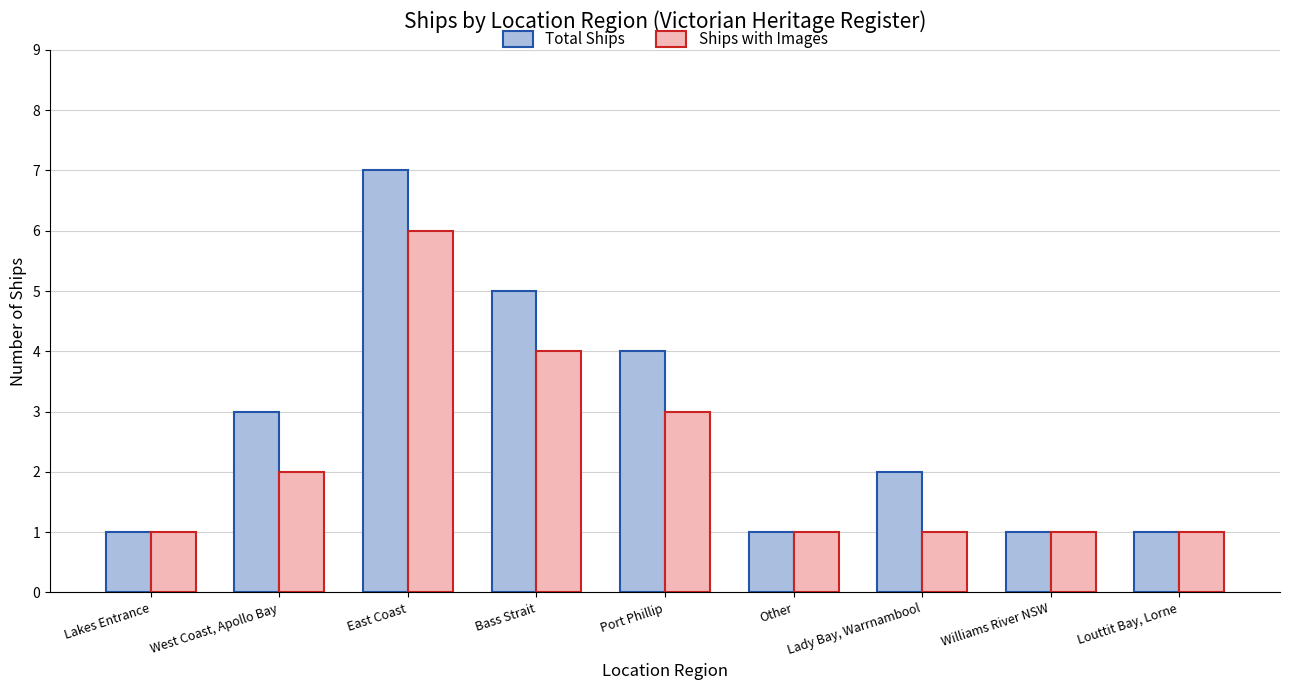

What is the smallest value displayed?

1